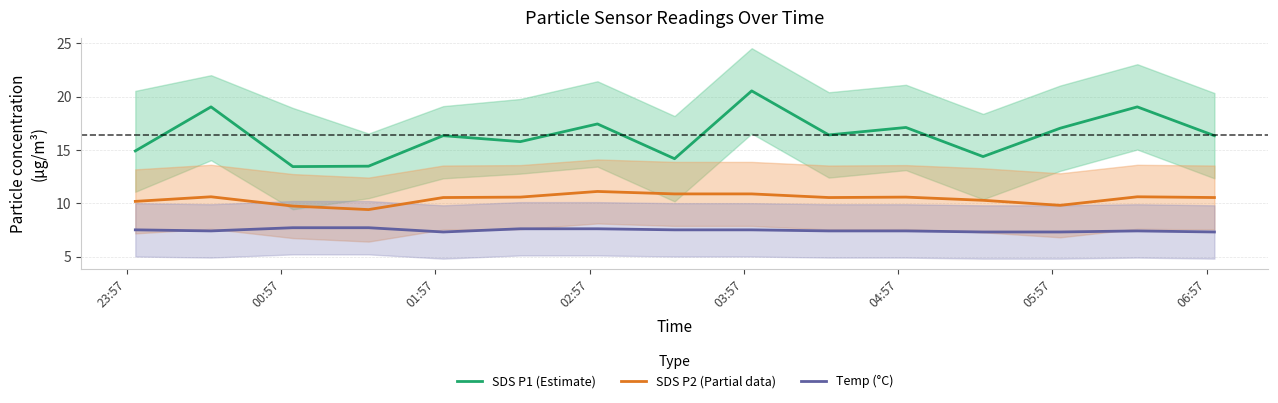

What is the lowest value of the SDS P1 (Estimate) series?

13.4